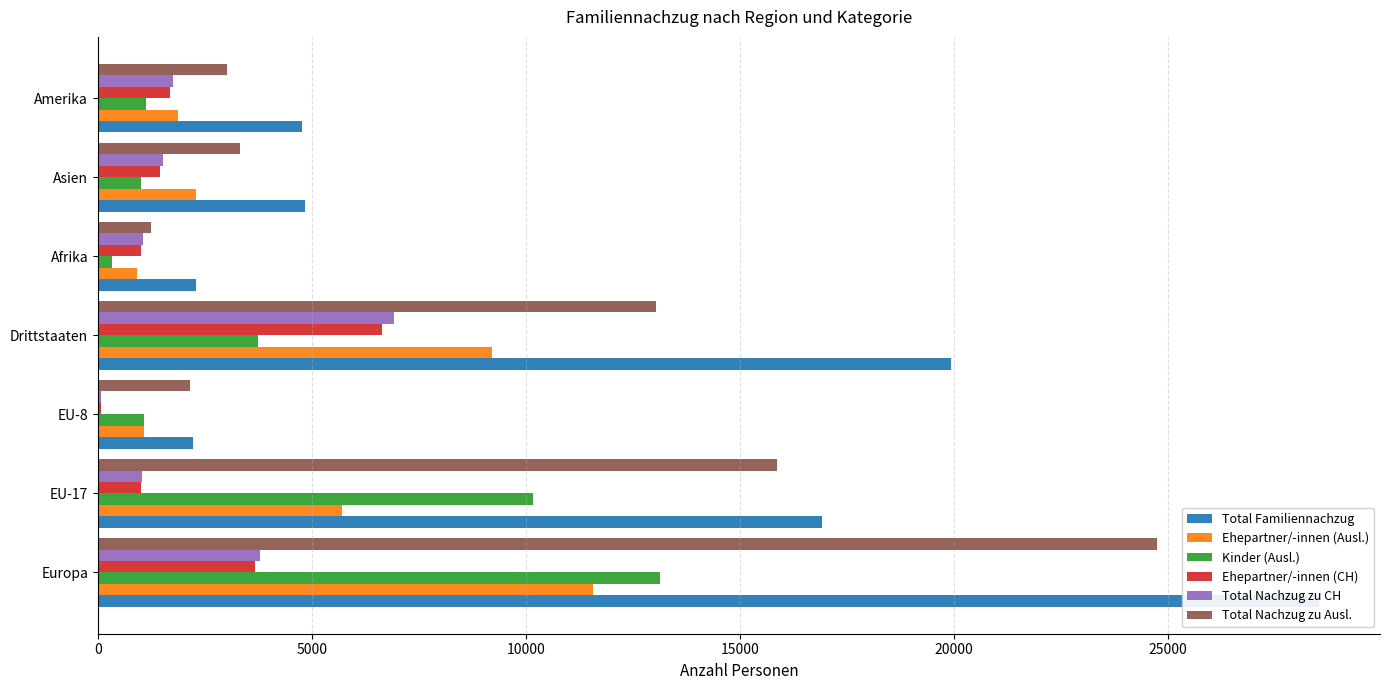

Reading left to right, list all the values displayed in this chart.

Total Familiennachzug: 28538	16918	2231	19949	2301	4840	4775
Ehepartner/-innen (Ausl.): 11566	5697	1075	9223	906	2283	1863
Kinder (Ausl.): 13144	10165	1079	3754	329	1017	1136
Ehepartner/-innen (CH): 3677	1007	70	6639	1000	1456	1683
Total Nachzug zu CH: 3779	1043	73	6911	1061	1523	1765
Total Nachzug zu Ausl.: 24759	15875	2158	13038	1240	3317	3010